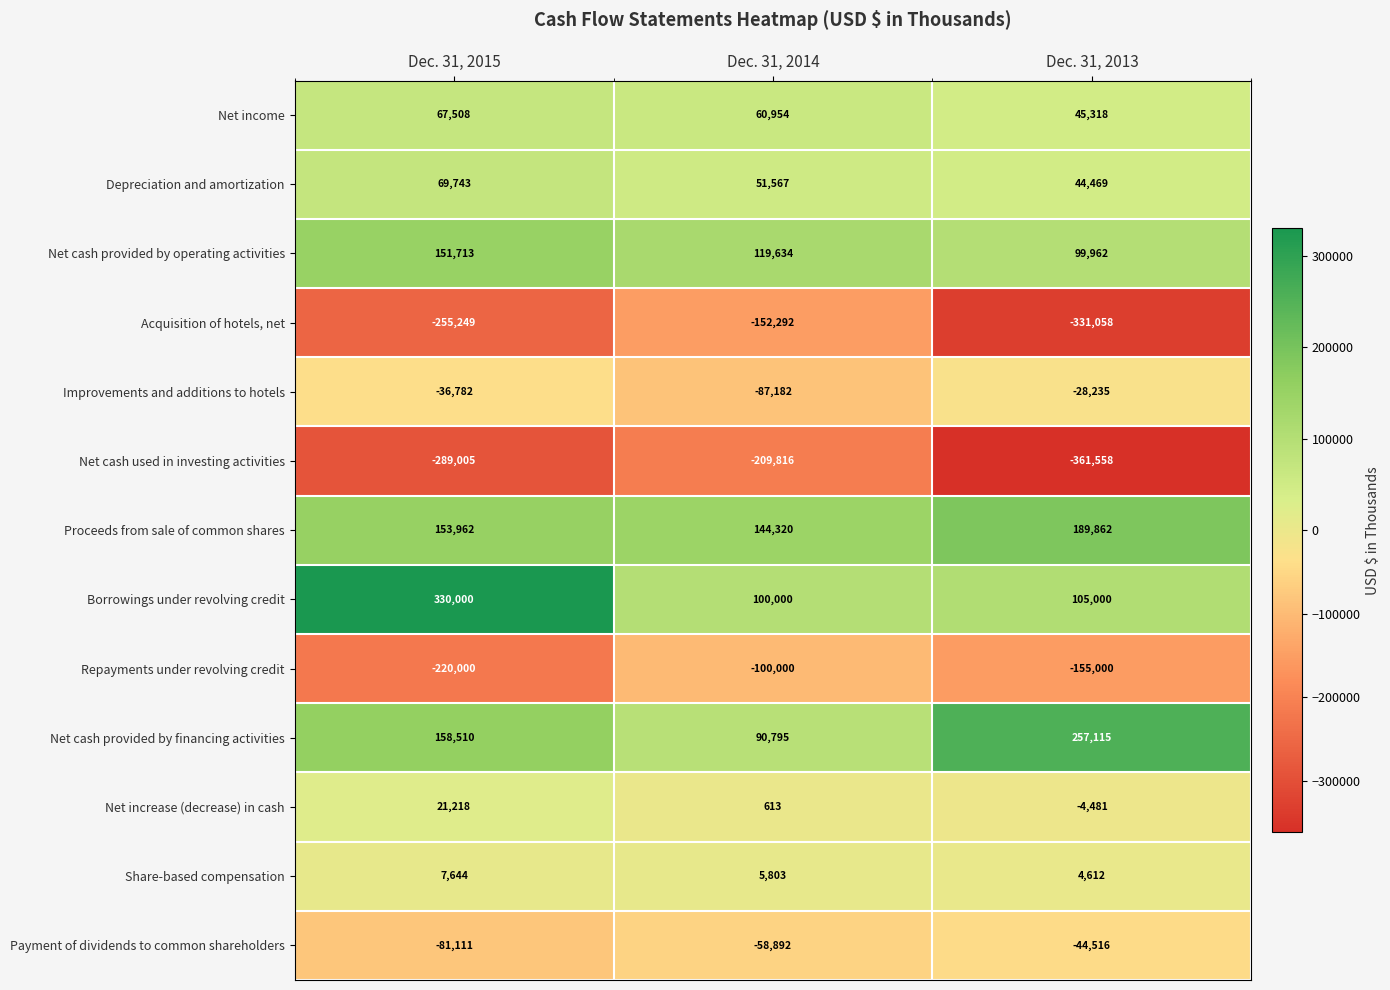

What is the spread (max minus min) of values at Dec. 31, 2014?

354136